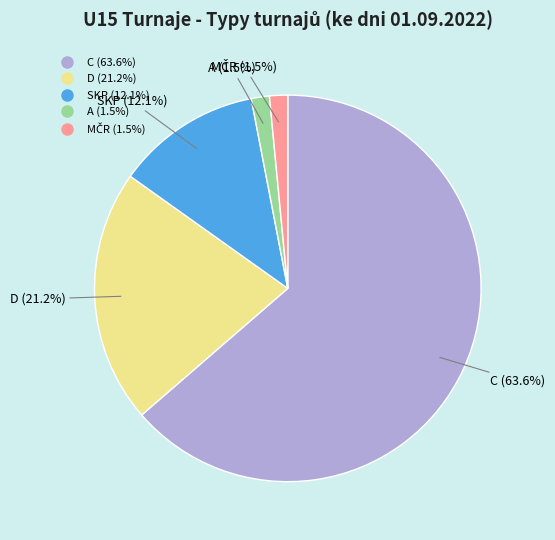

How many segments does this pie chart have?

5